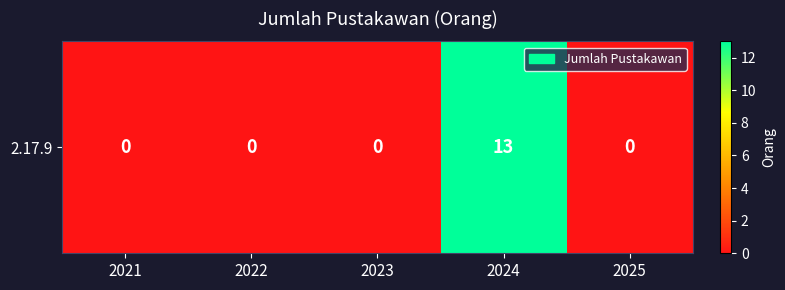

Is it true that the value at 2023 is -8?

False